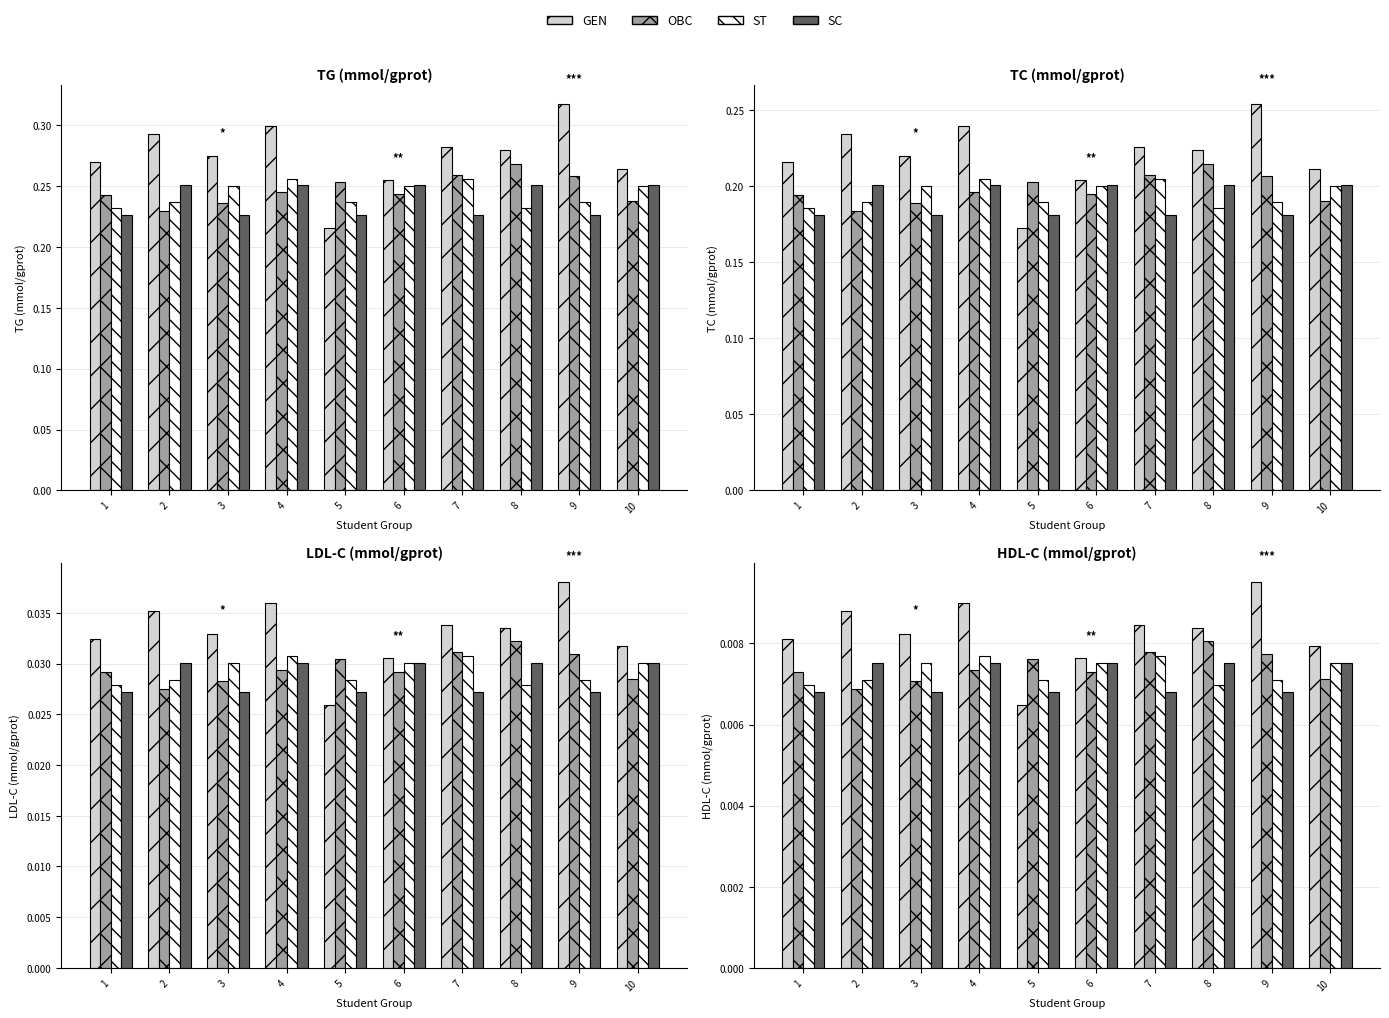

How many bars are there in each group?

4